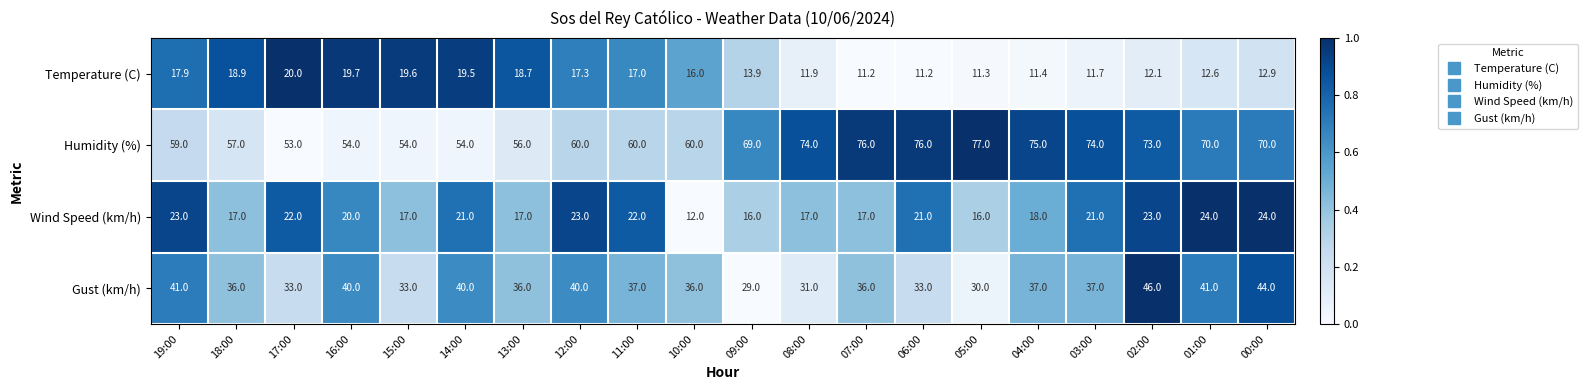

The value of Humidity (%) at 15:00 is 54.0. True or false?

True